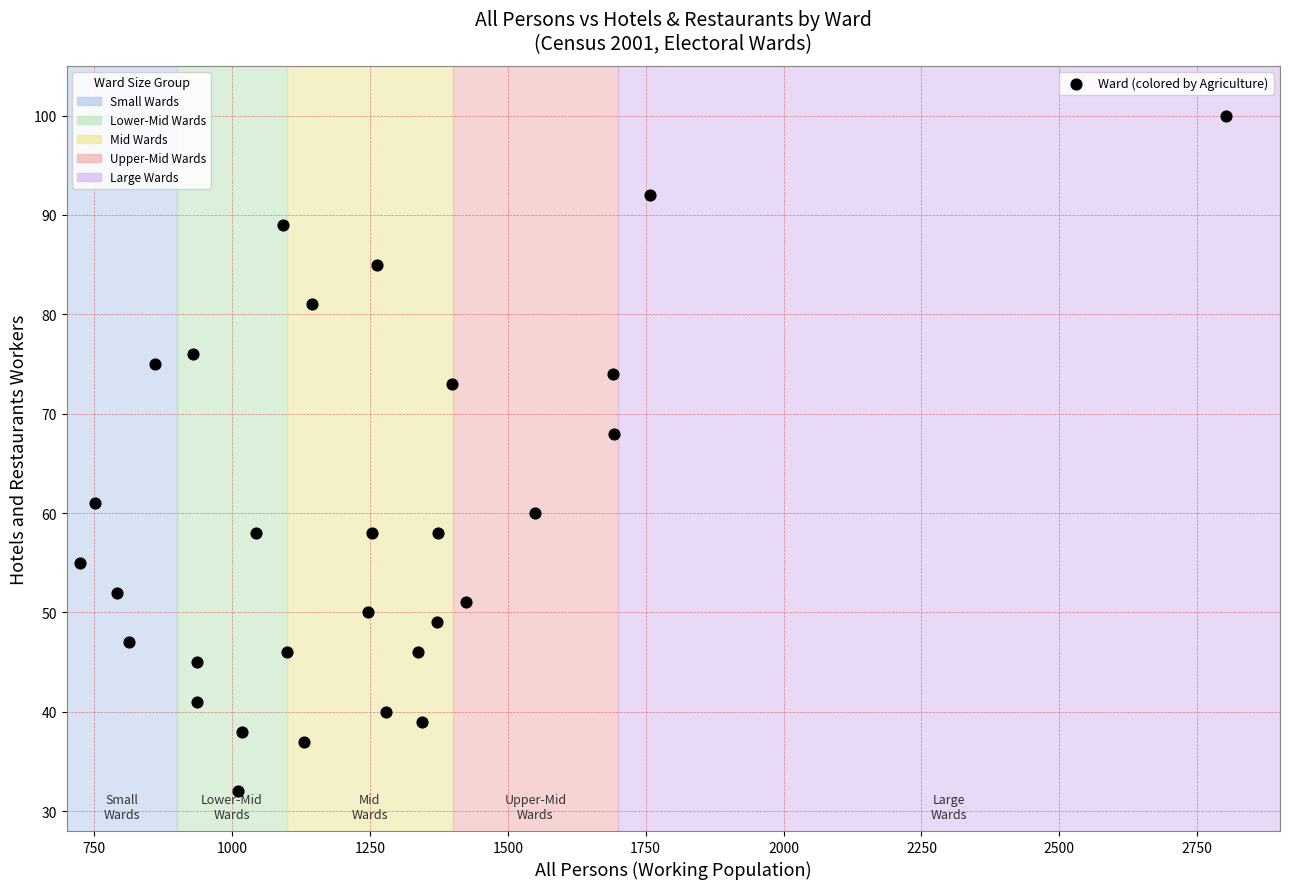

What Y value in the scatter plot is closest to 66?

68